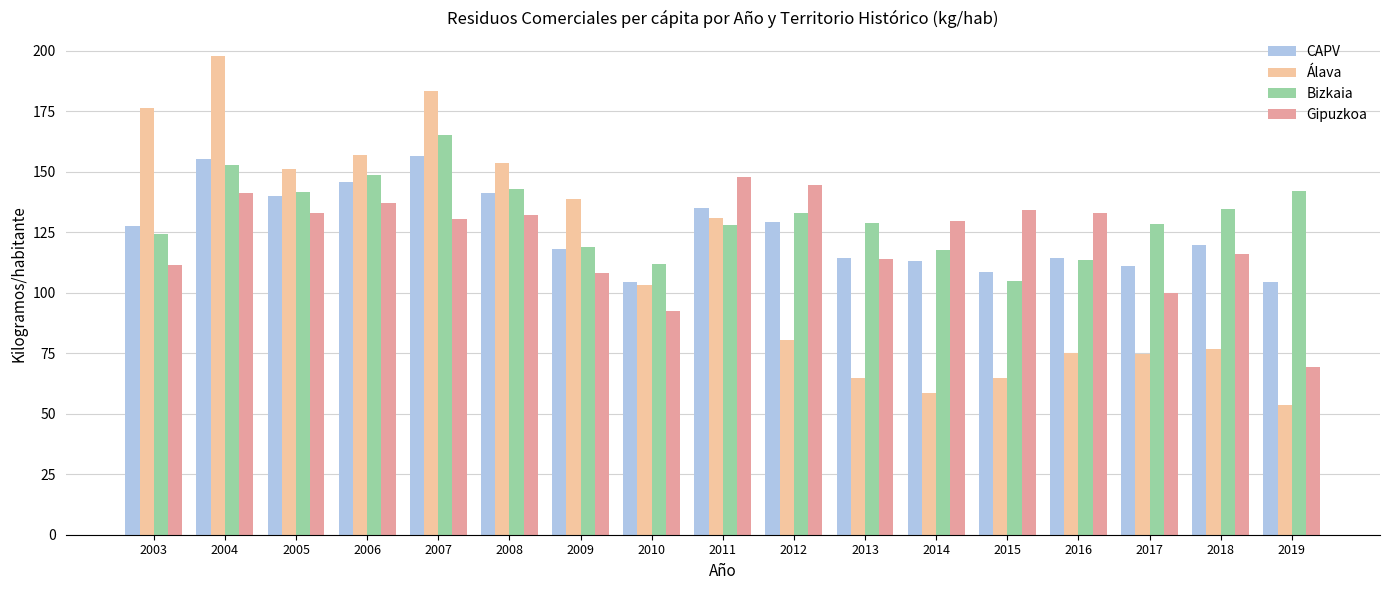

What is the sum of all CAPV values?

2137.7